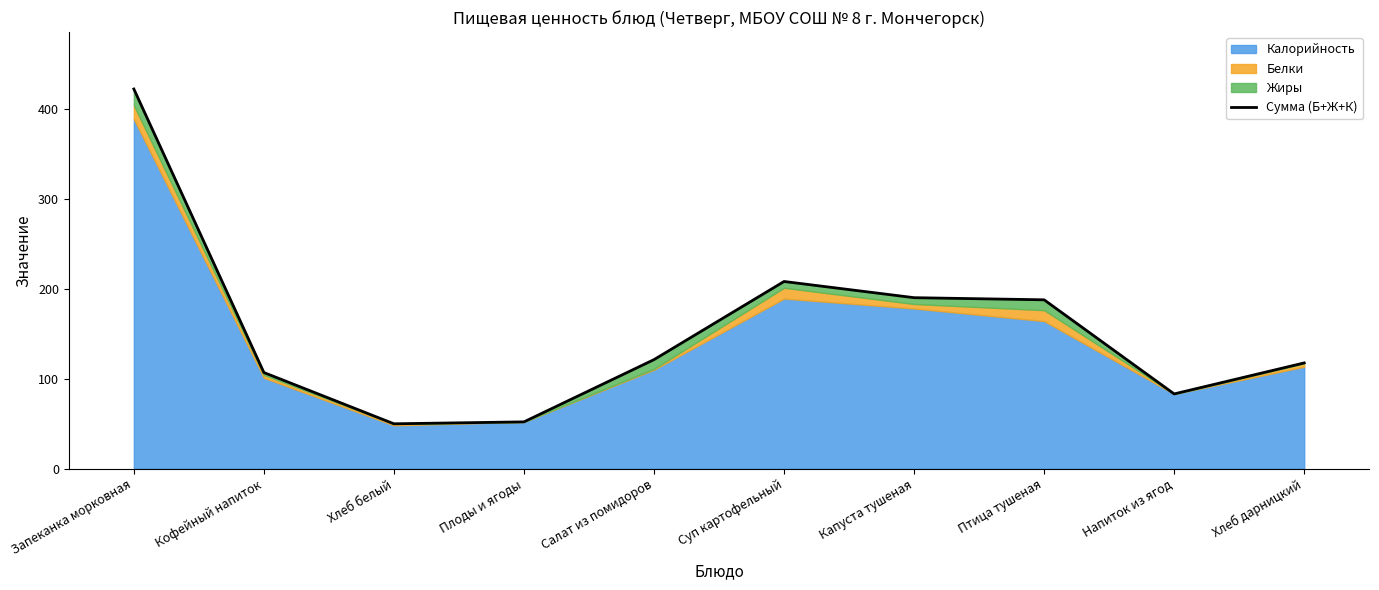

What is the difference between the values at Напиток из ягод and Запеканка морковная?

338.7